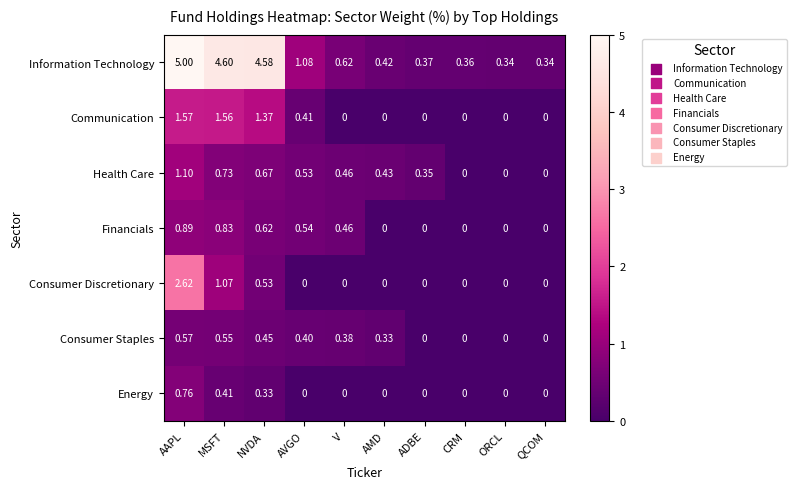

At which label is Information Technology closest to 2?

AVGO